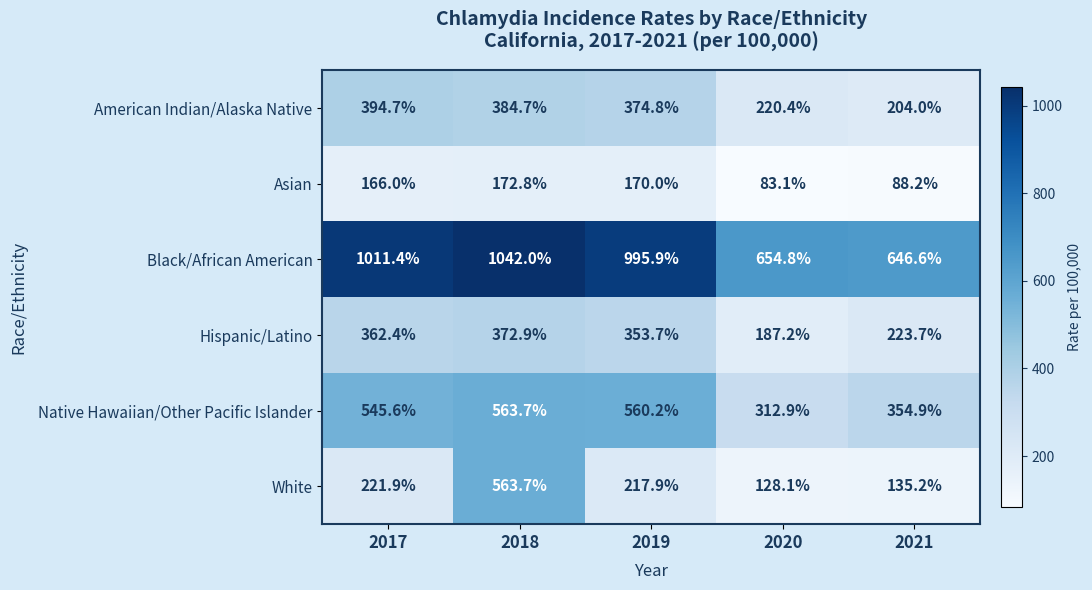

What is the difference between the maximum and minimum values in the Asian series?

89.7